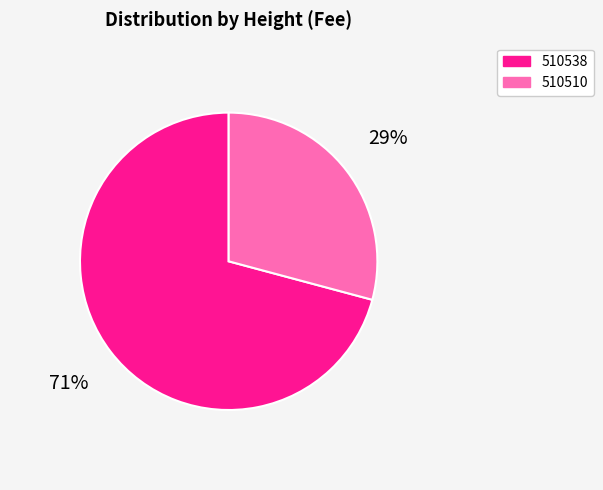

Which has a higher value, 510510 or 510538?

510538